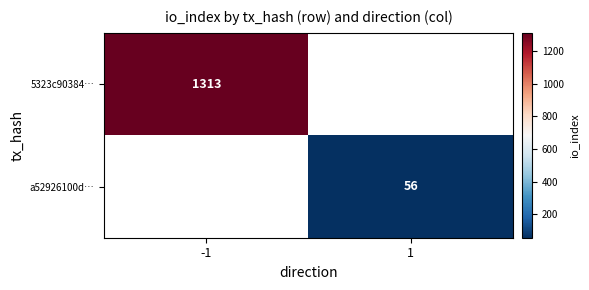

How many categories are shown in the chart?

2